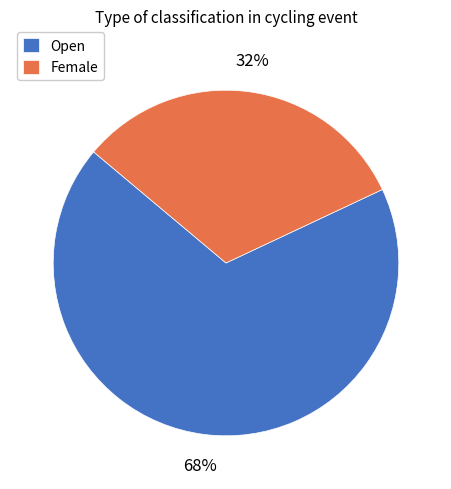

Which slice is the largest?

Open